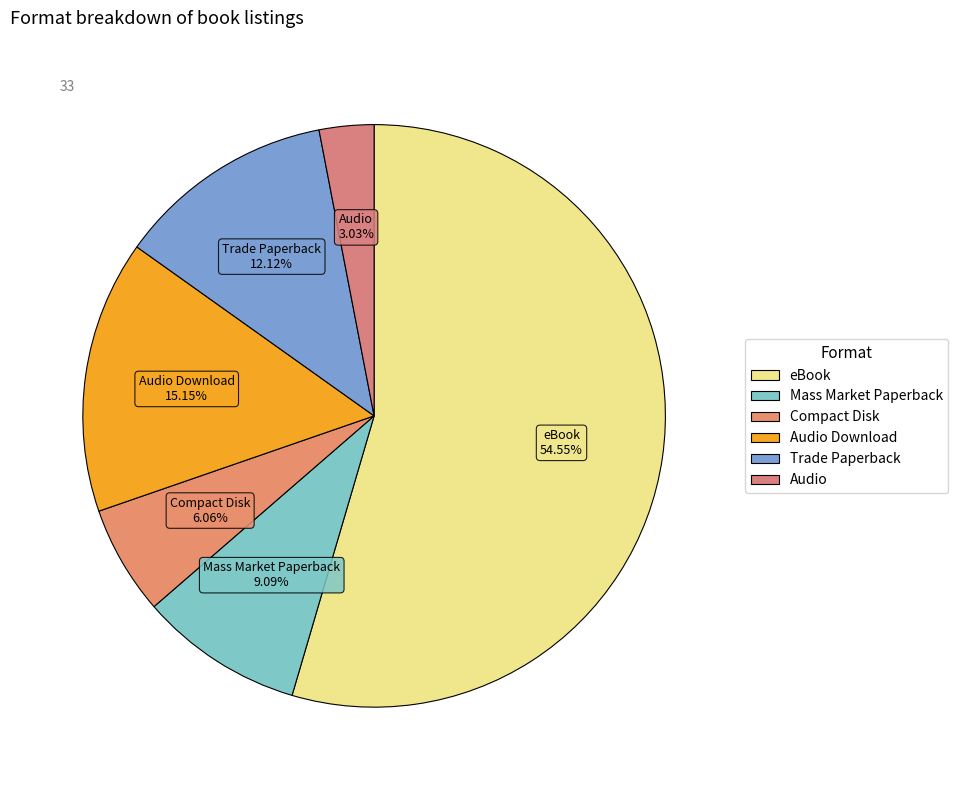

Rank the categories by value from lowest to highest.

Audio, Compact Disk, Mass Market Paperback, Trade Paperback, Audio Download, eBook